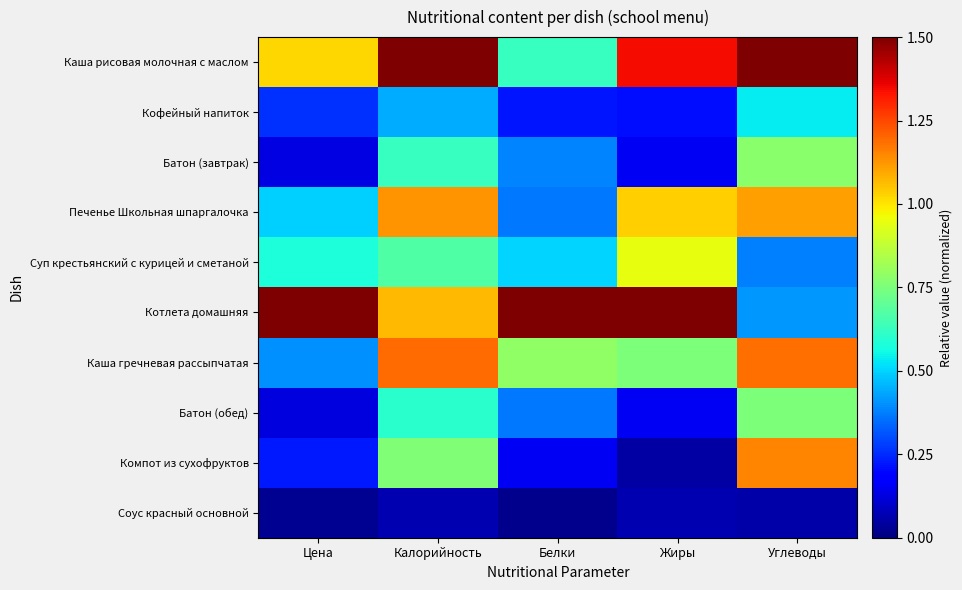

Reading left to right, extract all data points from this chart.

Каша рисовая молочная с маслом: Цена=1.0	Калорийность=1.5	Белки=0.6	Жиры=1.3	Углеводы=1.5
Кофейный напиток: Цена=0.3	Калорийность=0.4	Белки=0.2	Жиры=0.2	Углеводы=0.5
Батон (завтрак): Цена=0.1	Калорийность=0.6	Белки=0.4	Жиры=0.2	Углеводы=0.8
Печенье Школьная шпаргалочка: Цена=0.5	Калорийность=1.1	Белки=0.4	Жиры=1.0	Углеводы=1.1
Суп крестьянский с курицей и сметаной: Цена=0.6	Калорийность=0.7	Белки=0.5	Жиры=0.9	Углеводы=0.4
Котлета домашняя: Цена=1.5	Калорийность=1.1	Белки=1.5	Жиры=1.5	Углеводы=0.4
Каша гречневая рассыпчатая: Цена=0.4	Калорийность=1.2	Белки=0.8	Жиры=0.8	Углеводы=1.2
Батон (обед): Цена=0.1	Калорийность=0.6	Белки=0.4	Жиры=0.2	Углеводы=0.8
Компот из сухофруктов: Цена=0.2	Калорийность=0.8	Белки=0.2	Жиры=0.1	Углеводы=1.2
Соус красный основной: Цена=0.0	Калорийность=0.1	Белки=0.0	Жиры=0.1	Углеводы=0.1